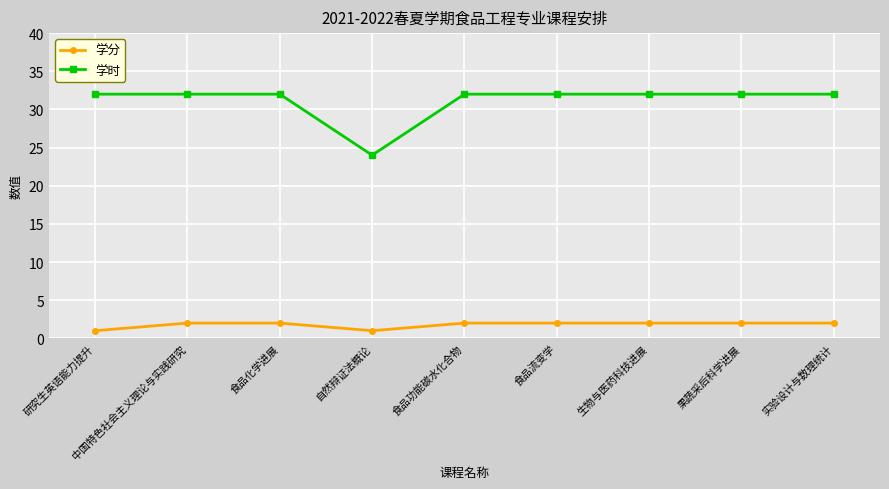

True or false: 学时 has a value of 10 at 自然辩证法概论.

False